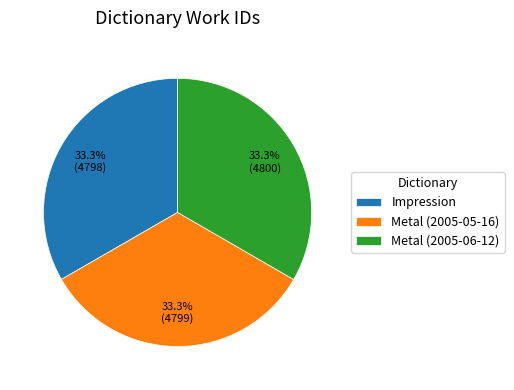

Do Metal (2005-05-16) and Impression together represent more than half of the pie?

Yes